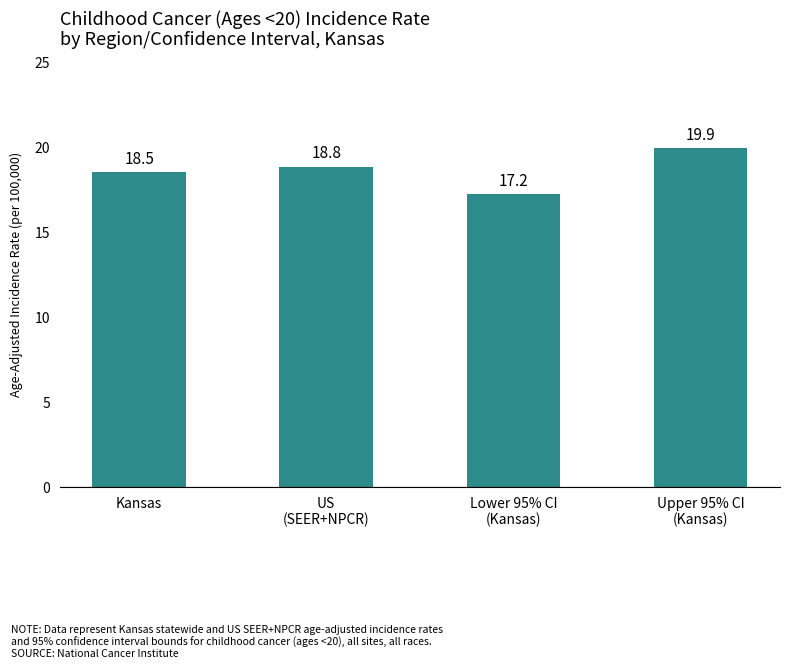

What is the change in value from Kansas to Upper 95% CI
(Kansas)?

+1.4